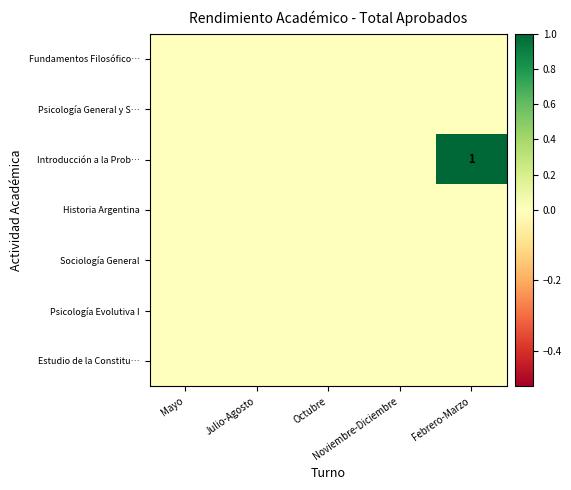

Rank the categories by Historia Argentina value from highest to lowest.

Mayo, Julio-Agosto, Octubre, Noviembre-Diciembre, Febrero-Marzo